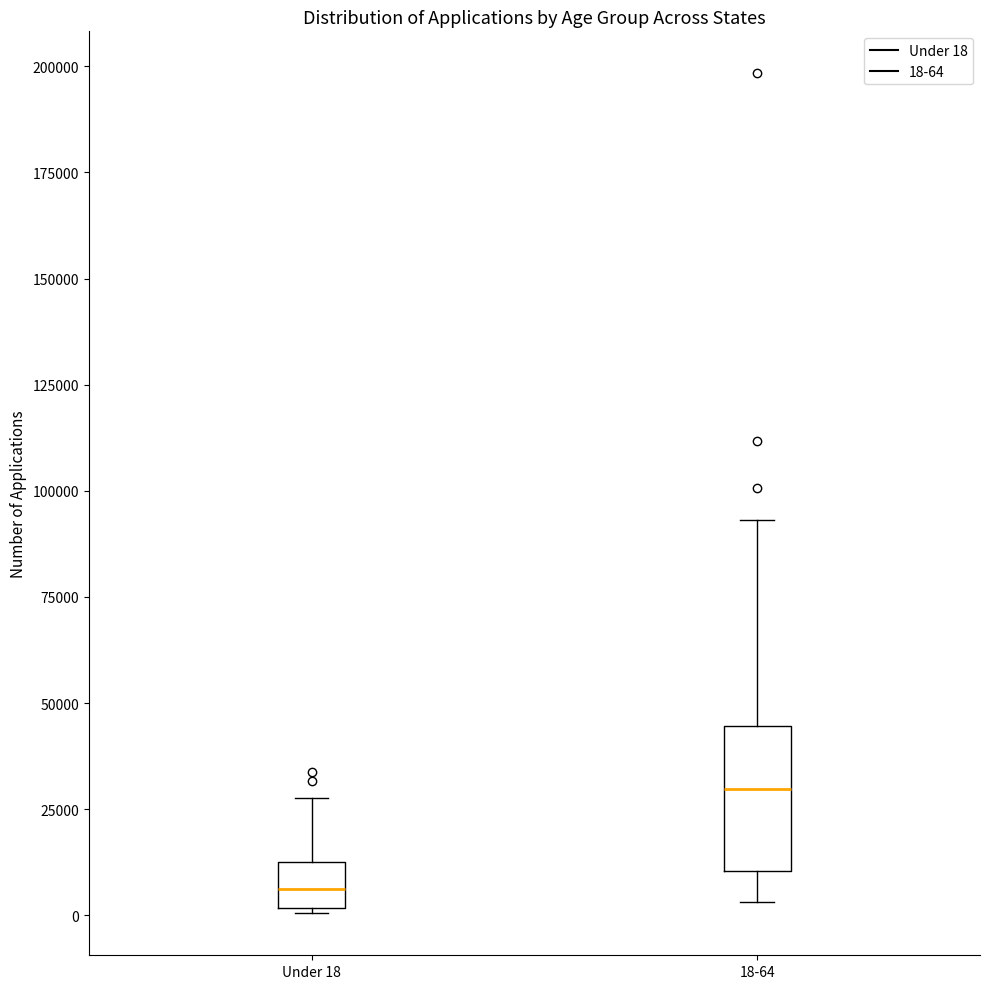

Which box's median line is the highest?

18-64